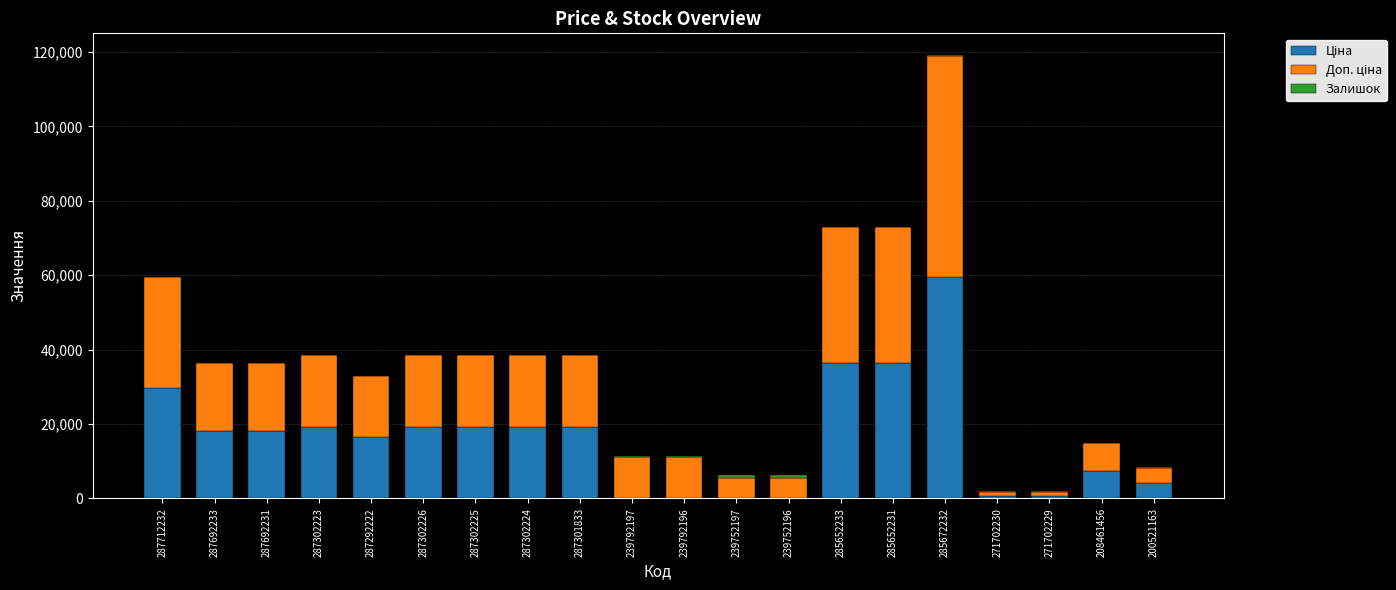

At which category is the sum across all series the highest?

285672232